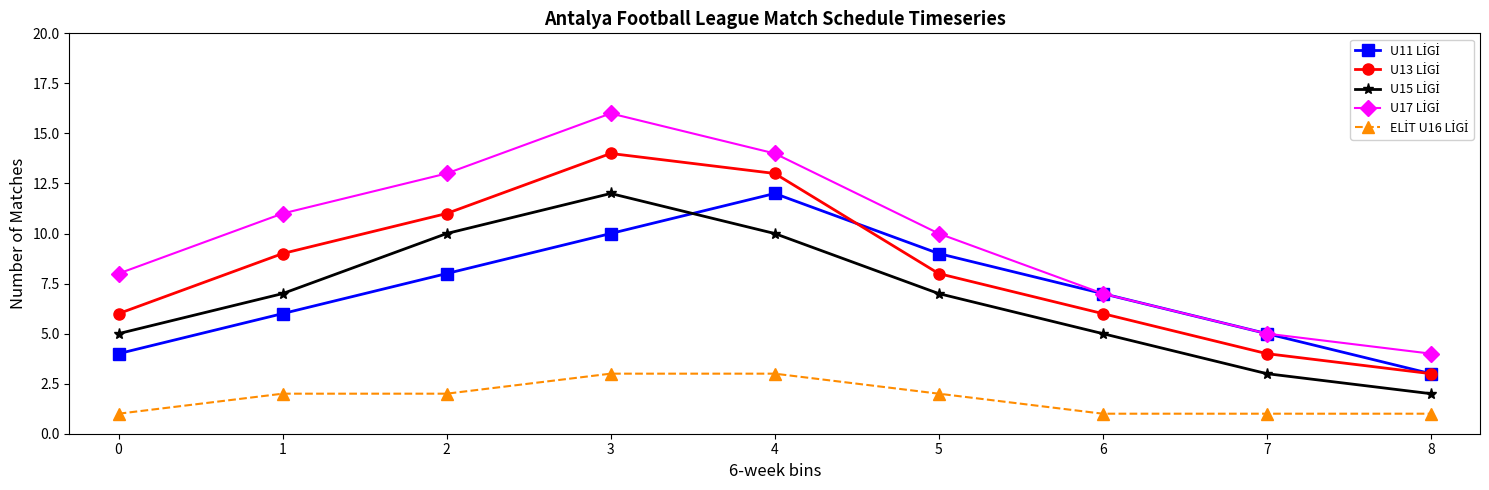

Reading right to left, extract all data points from this chart.

U11 LİGİ: 3	5	7	9	12	10	8	6	4
U13 LİGİ: 3	4	6	8	13	14	11	9	6
U15 LİGİ: 2	3	5	7	10	12	10	7	5
U17 LİGİ: 4	5	7	10	14	16	13	11	8
ELİT U16 LİGİ: 1	1	1	2	3	3	2	2	1